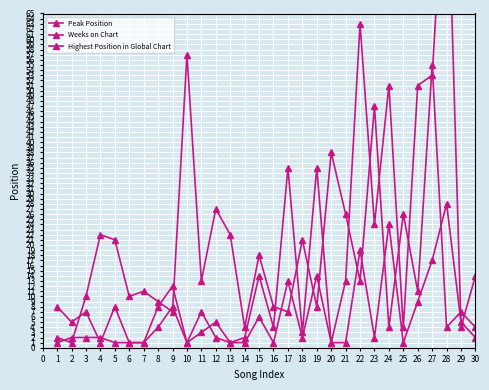

Which series changed the most between 2 and 29?

Weeks on Chart